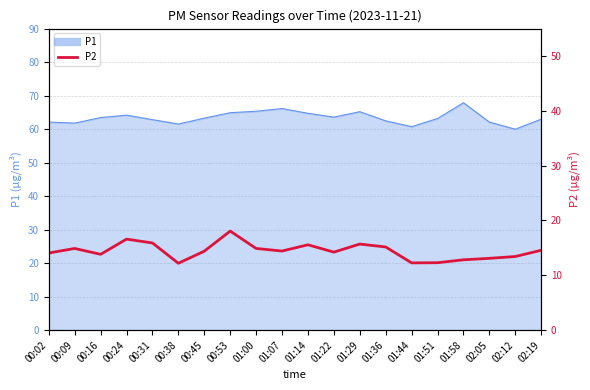

True or false: the data has more than 0 interior local peaks.

True